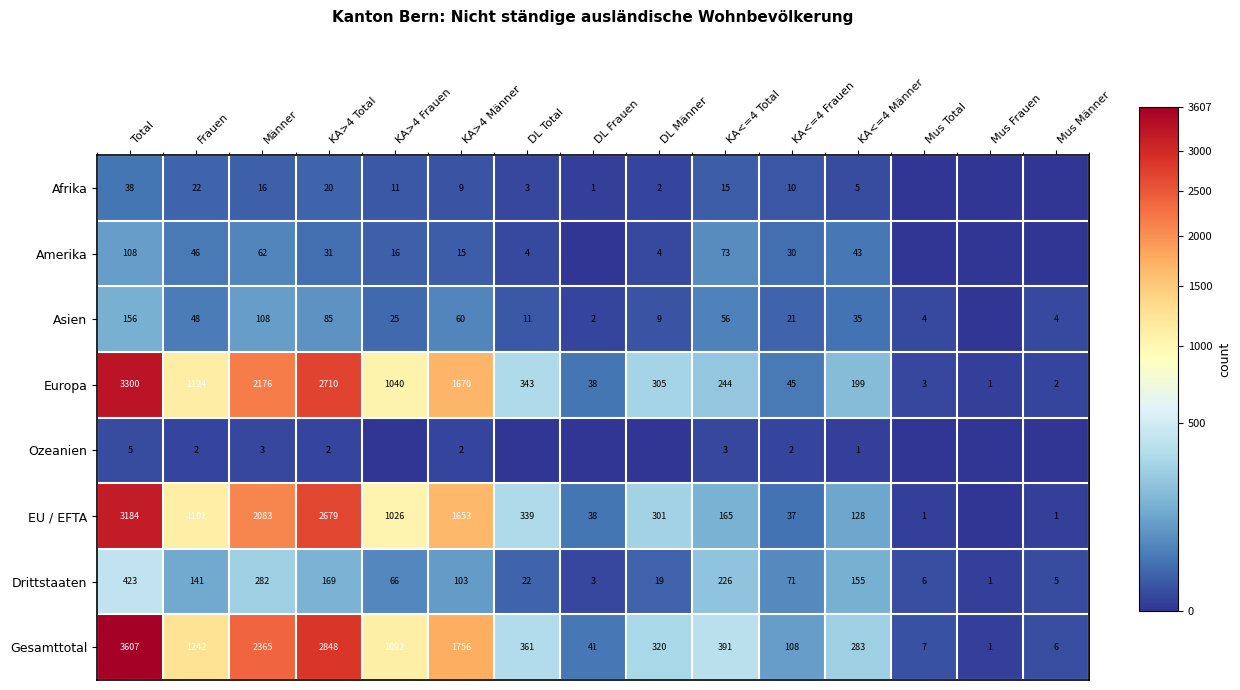

How many distinct data groups are displayed?

8